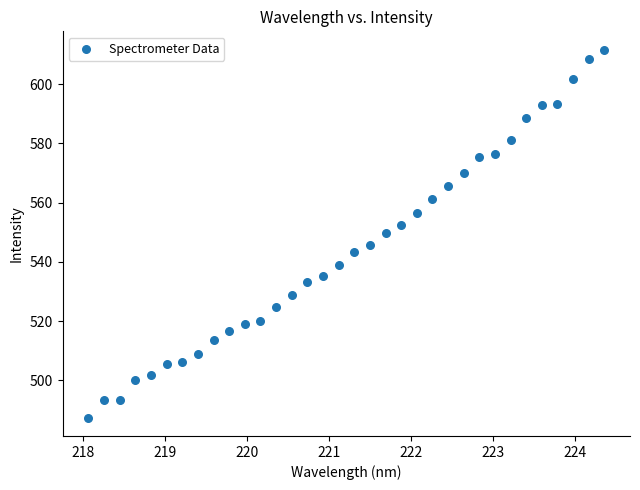

What is the range of Y values (max minus min)?

124.2